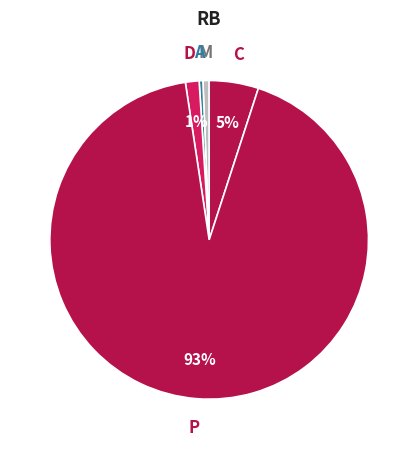

Which category accounts for the majority?

P